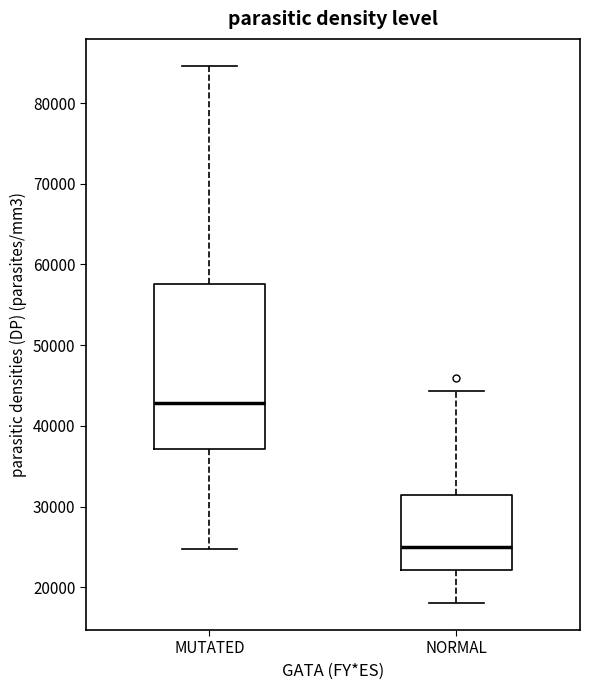

Reading left to right, transcribe this box plot: for each box, give where its median line is, the range the box spans, and where its two whiskers end, as read against the y-axis. The values are not printed on the chart, so give them approximately, as read against the axis.

MUTATED: median 43000, box 37000 to 58000, whiskers 25000 to 85000
NORMAL: median 25000, box 22000 to 31000, whiskers 18000 to 44000